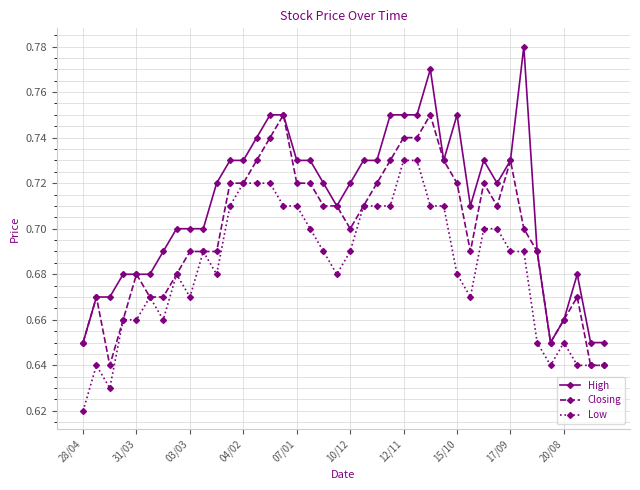

At how many categories does at least one series exceed 0?

40